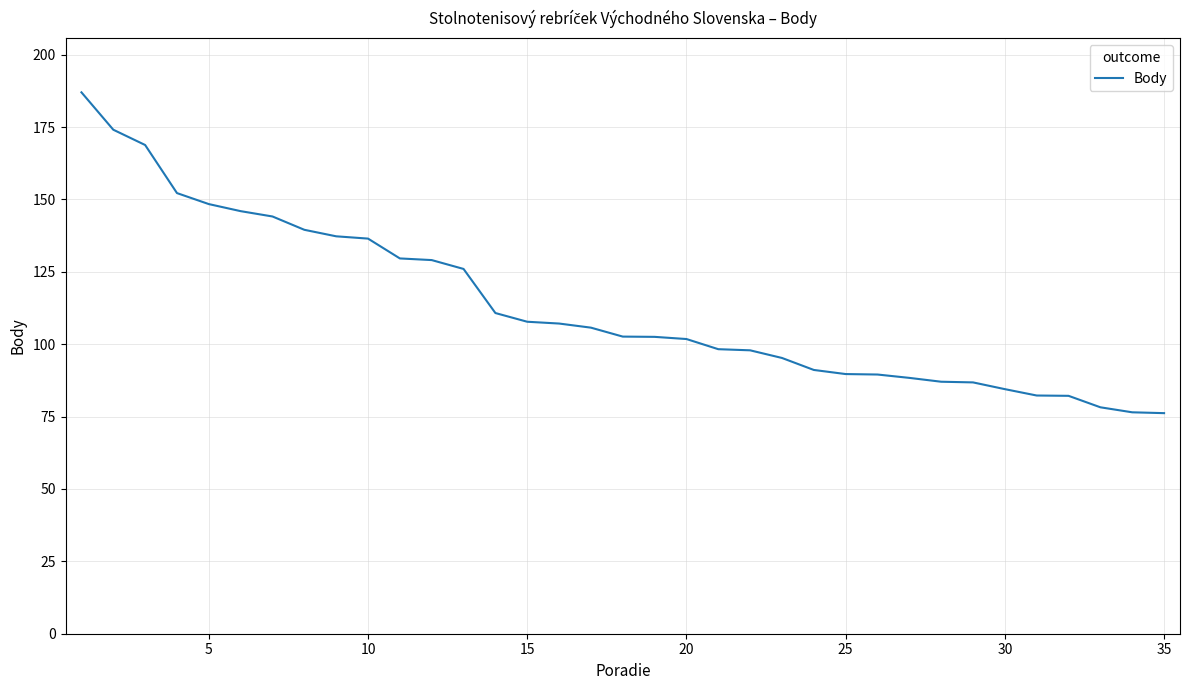

What is the difference between the maximum and minimum values?

110.8